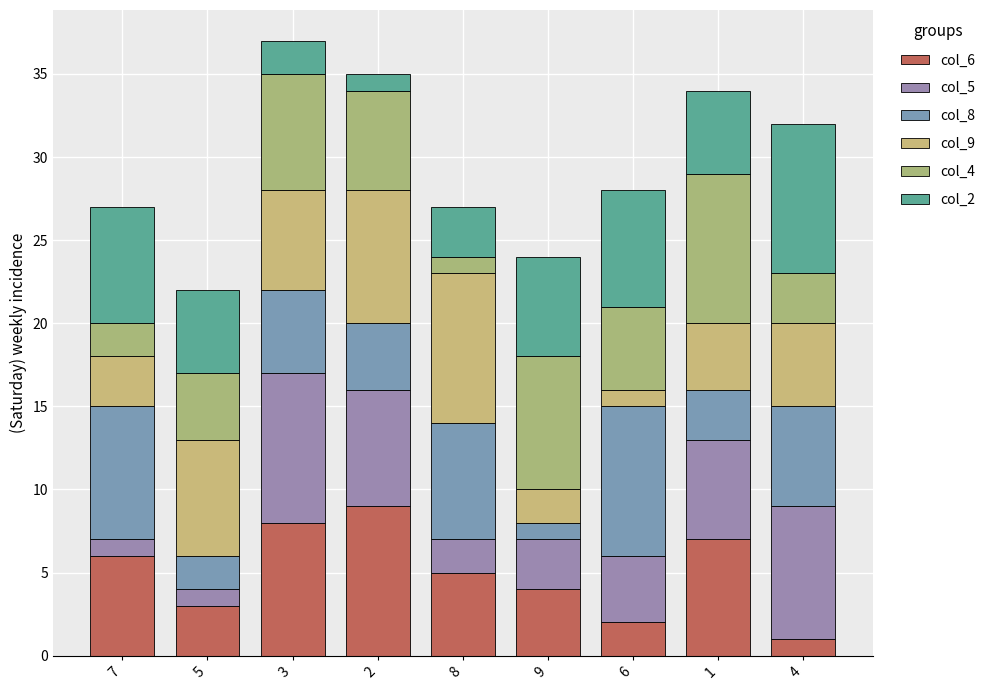

What is the total value across all series at 3?

37